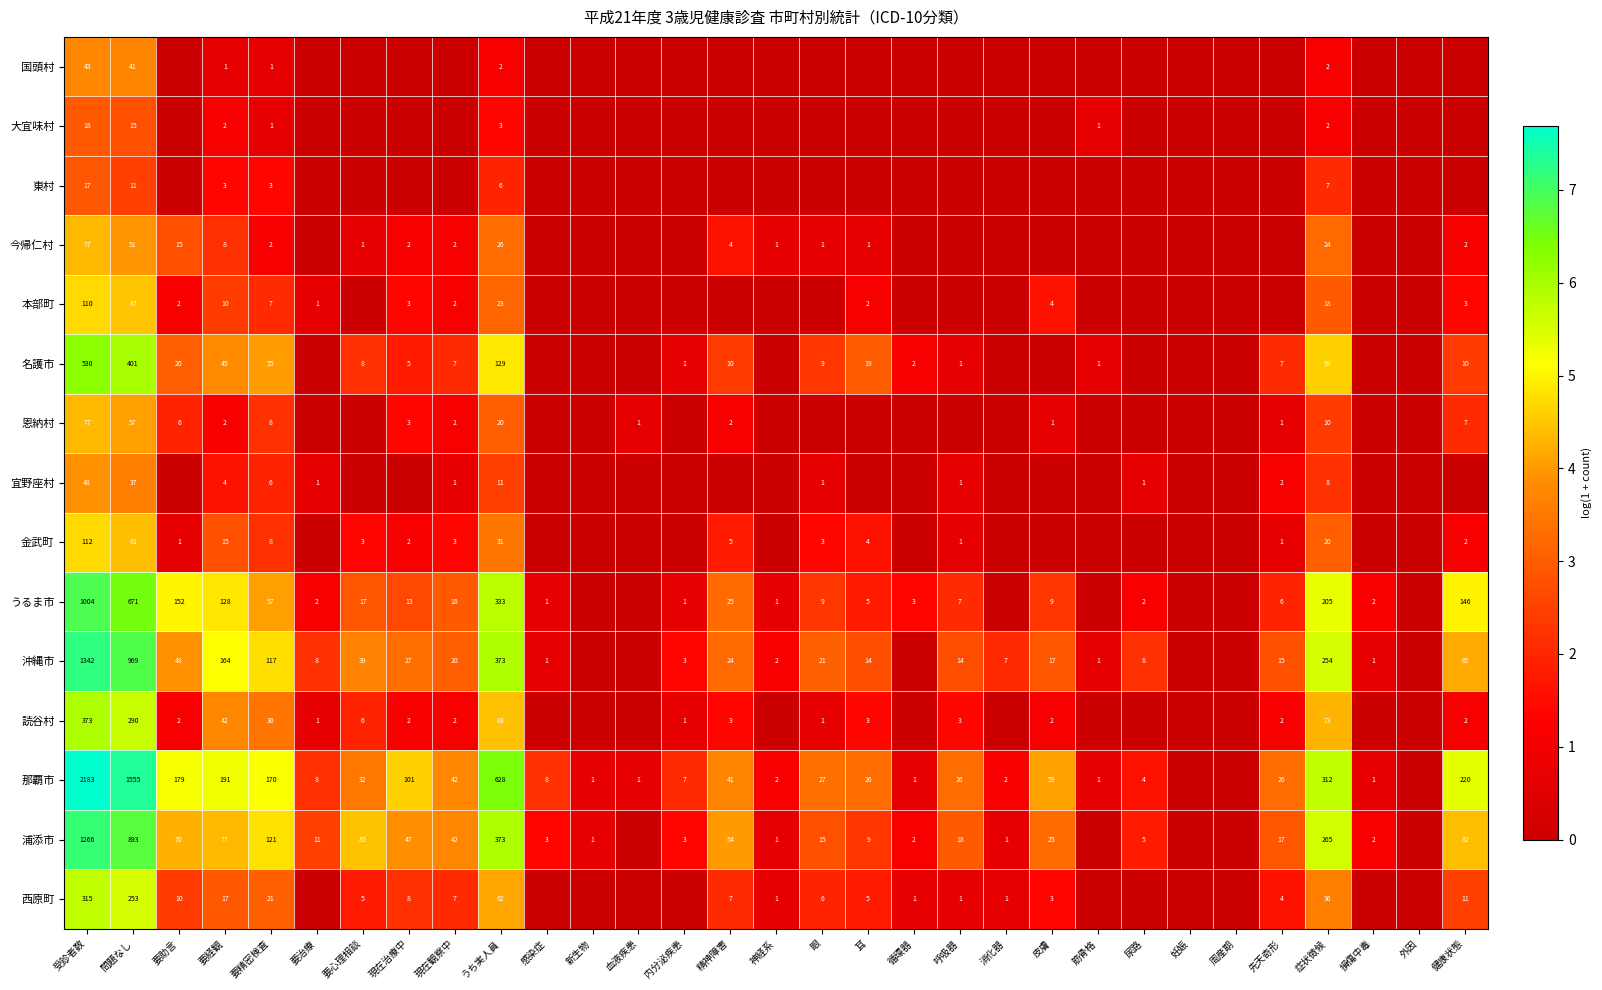

Which category has the highest value across all series?

受診者数